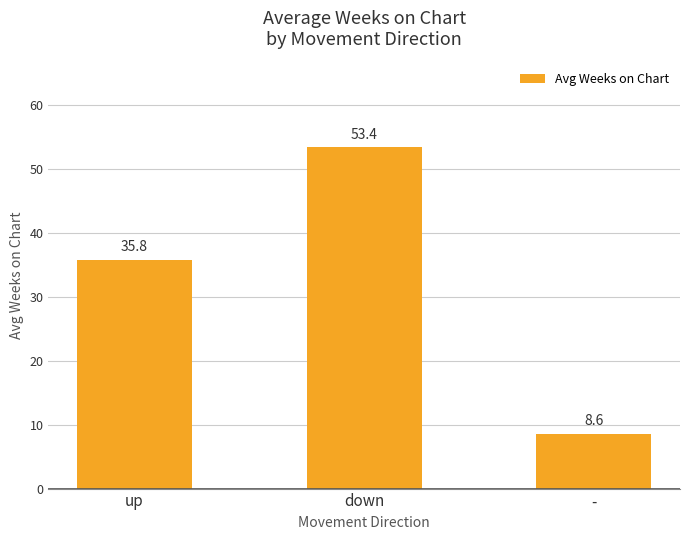

What is the label of the 1st bar from the right?

-